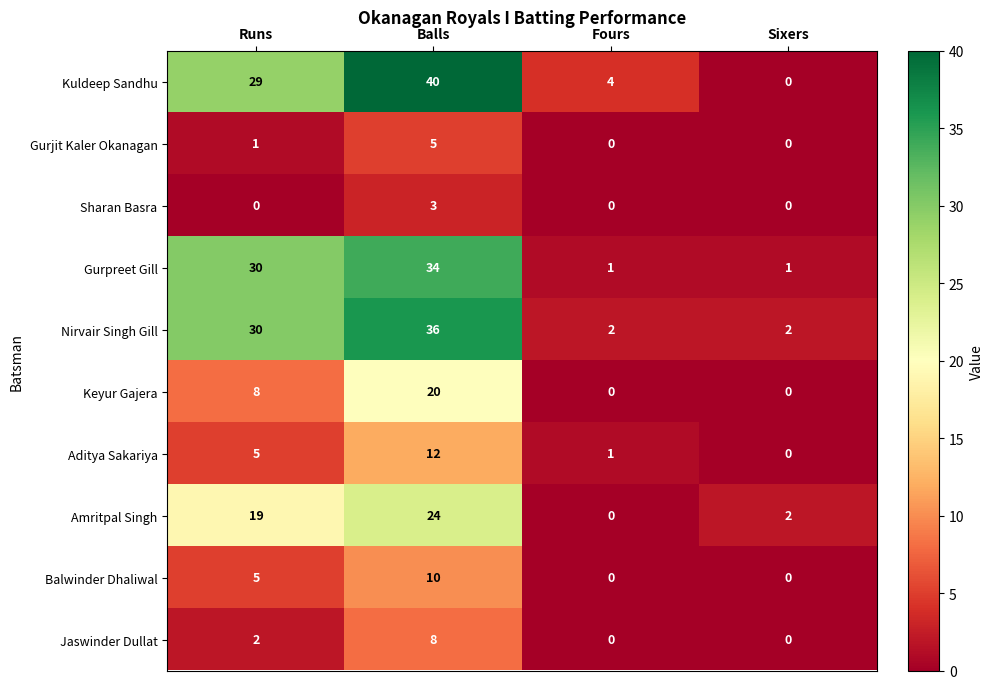

Is it true that Aditya Sakariya equals 18 at Balls?

False